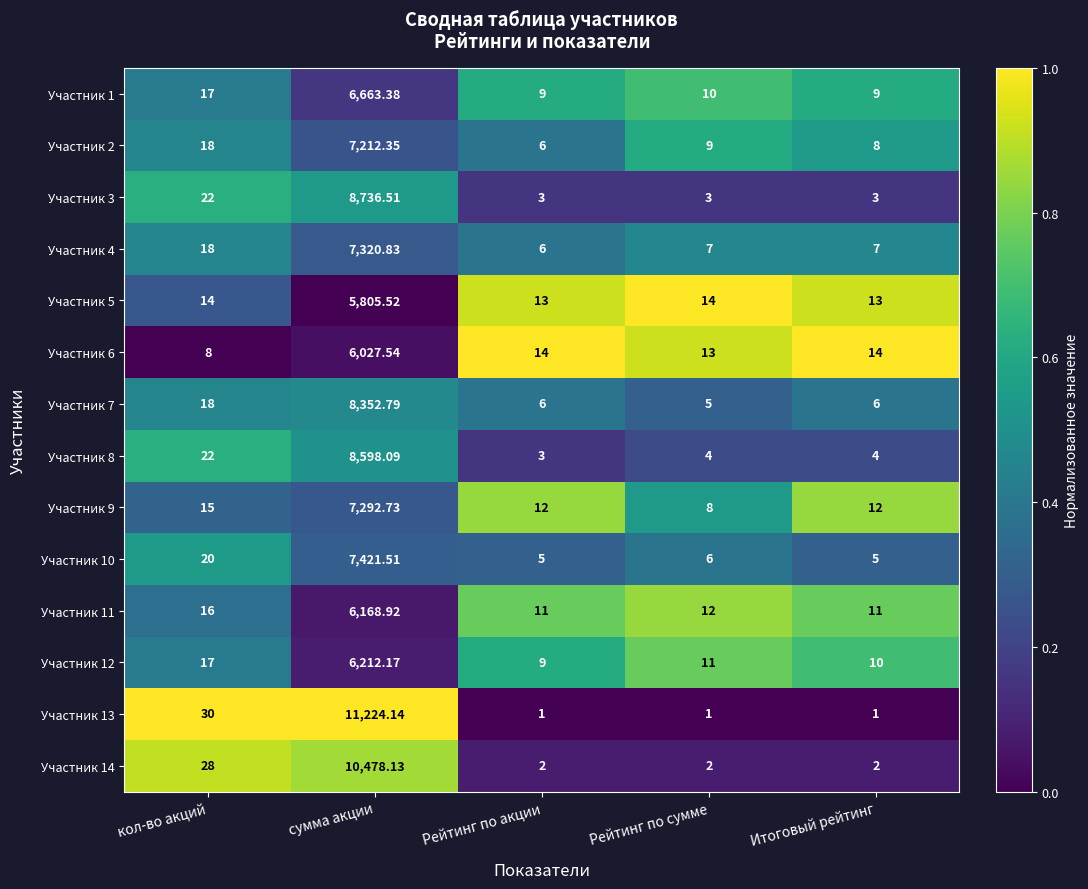

How many data points does each series have?

5